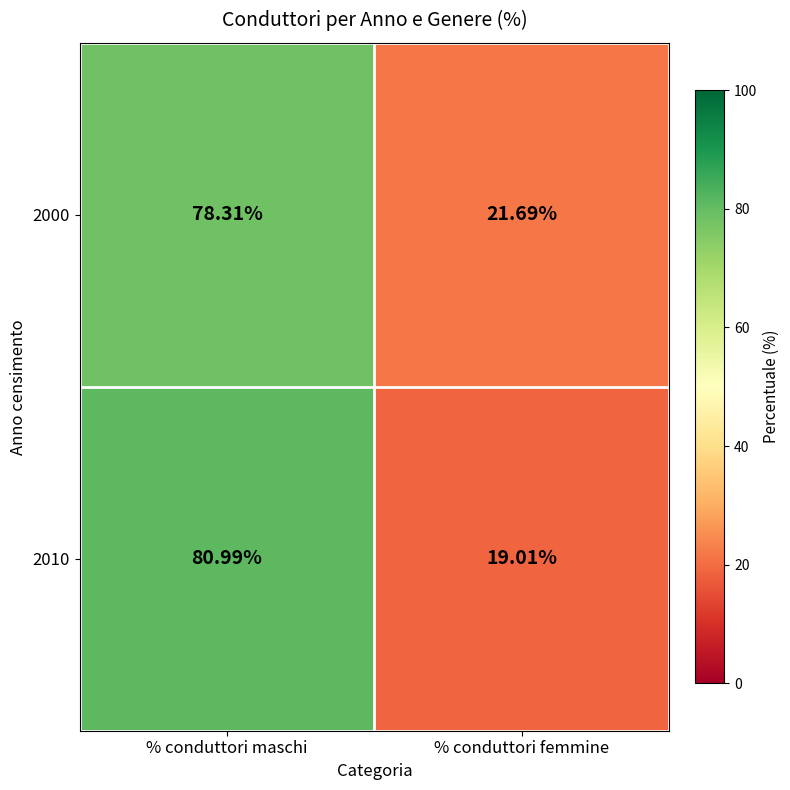

Where does the 2000 series first go above 78?

% conduttori maschi